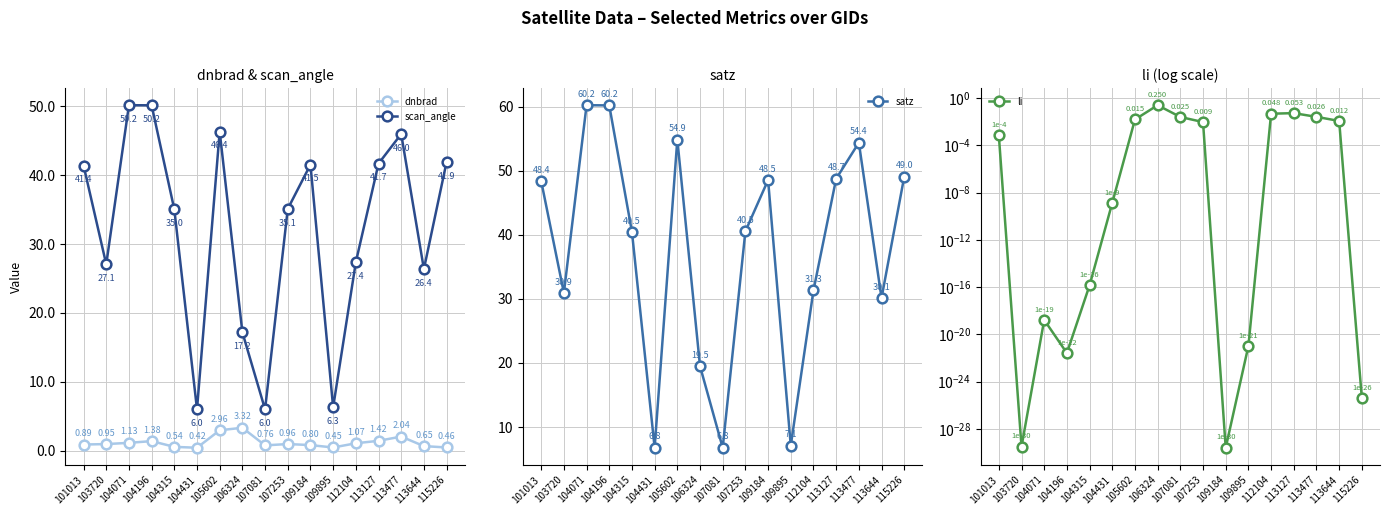

True or false: scan_angle has more than 1 interior local peaks.

True